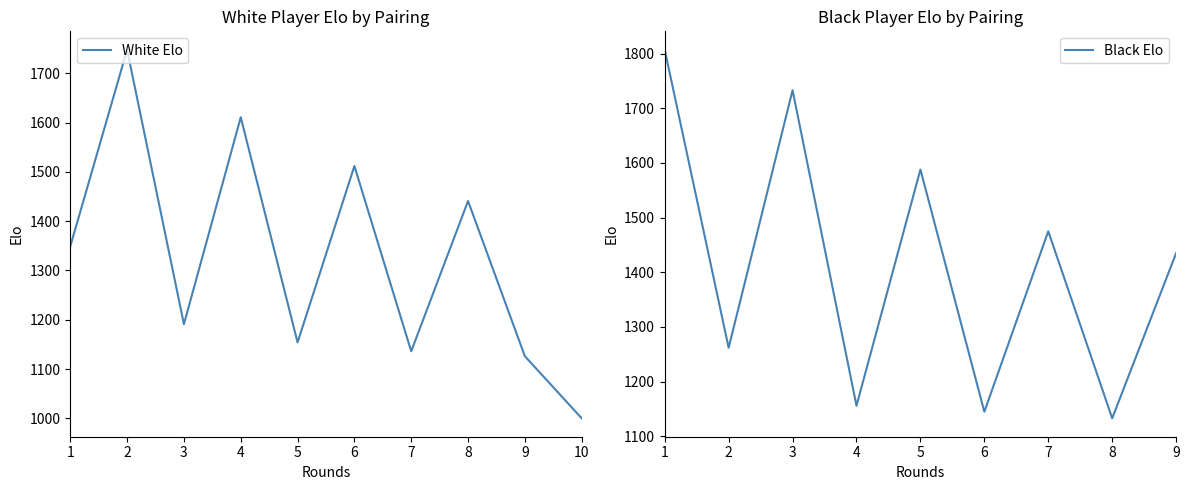

How many data points does each series have?

10